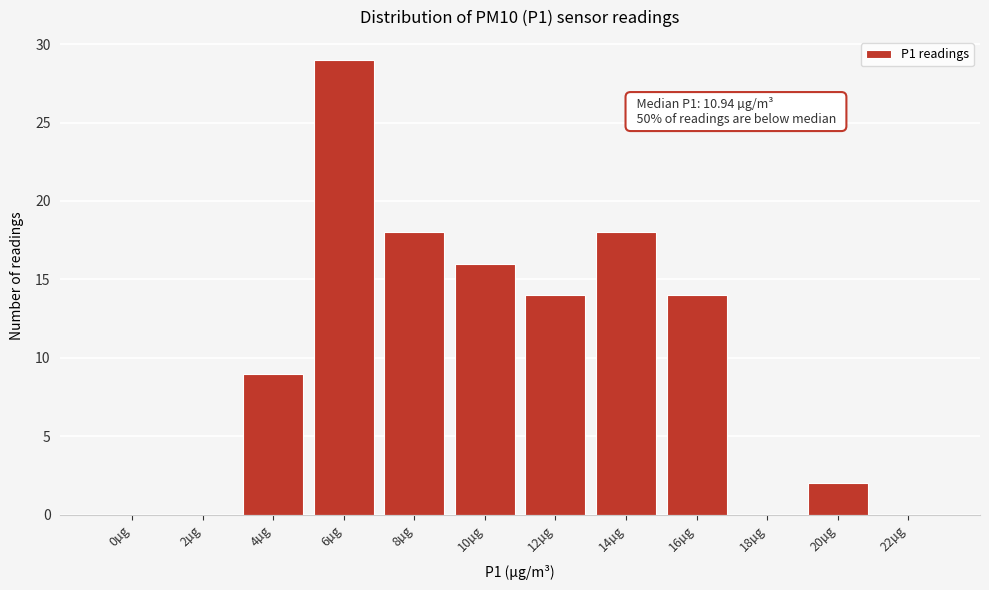

Reading right to left, what are all the values shown in this chart?

22µg=0	20µg=2	18µg=0	16µg=14	14µg=18	12µg=14	10µg=16	8µg=18	6µg=29	4µg=9	2µg=0	0µg=0